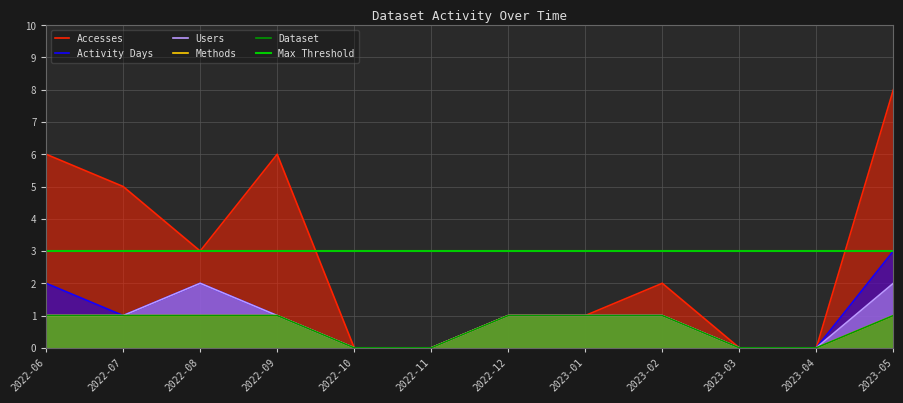

How many categories are shown in the chart?

12